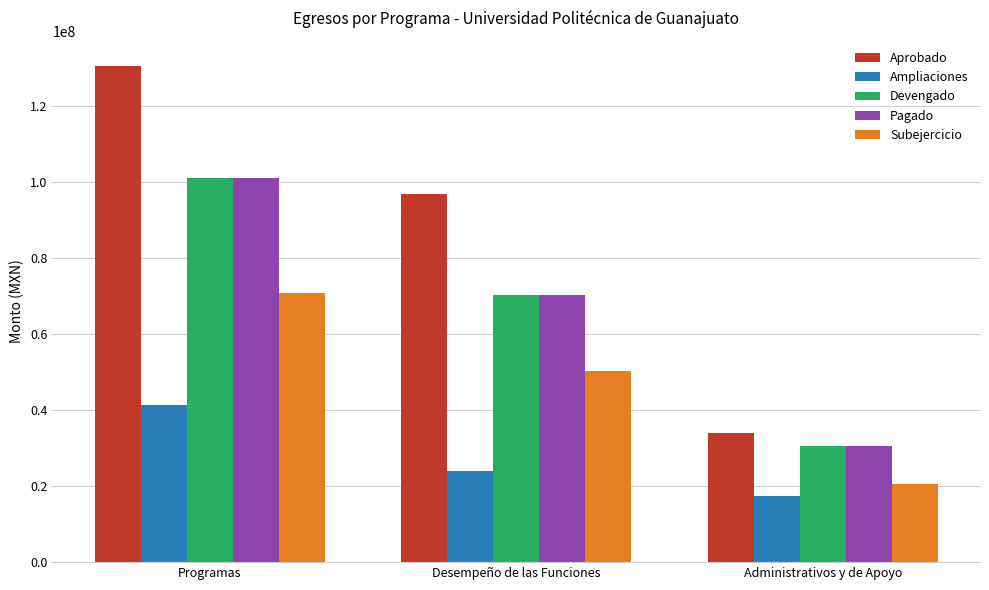

Count the number of data series in this chart.

5